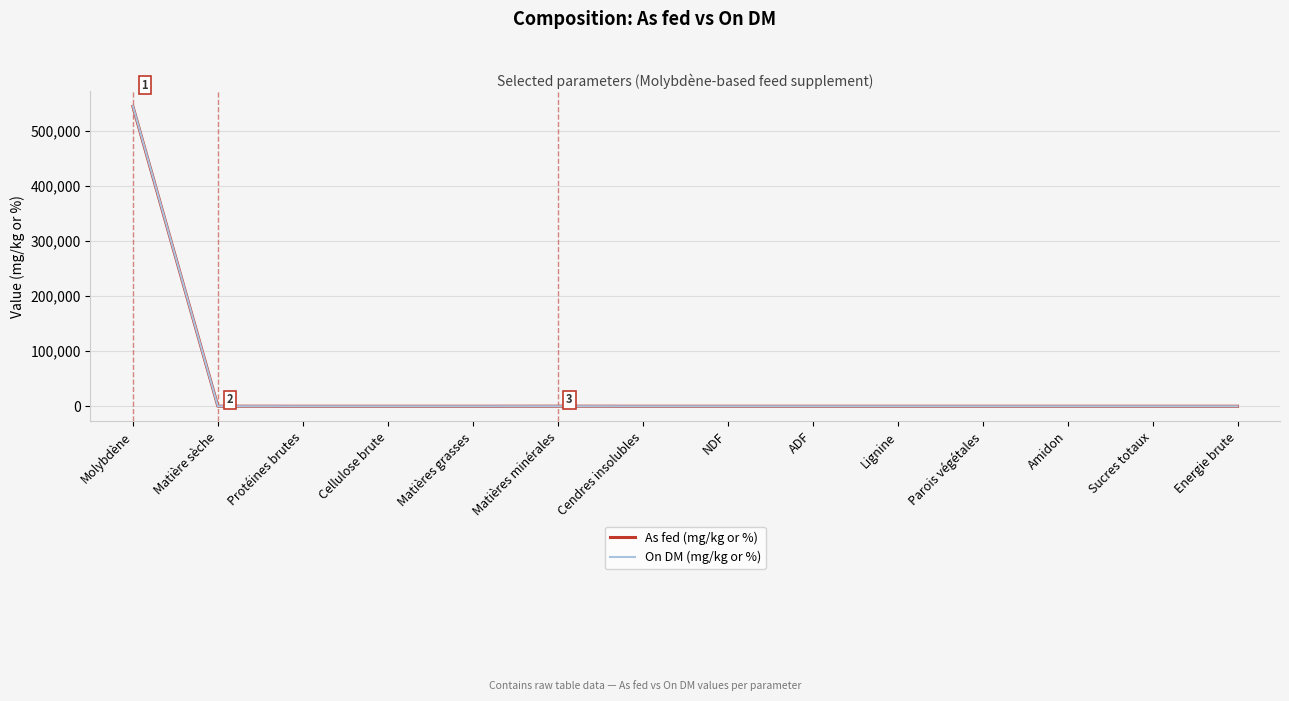

What is the highest value of the As fed (mg/kg or %) series?

544455.0